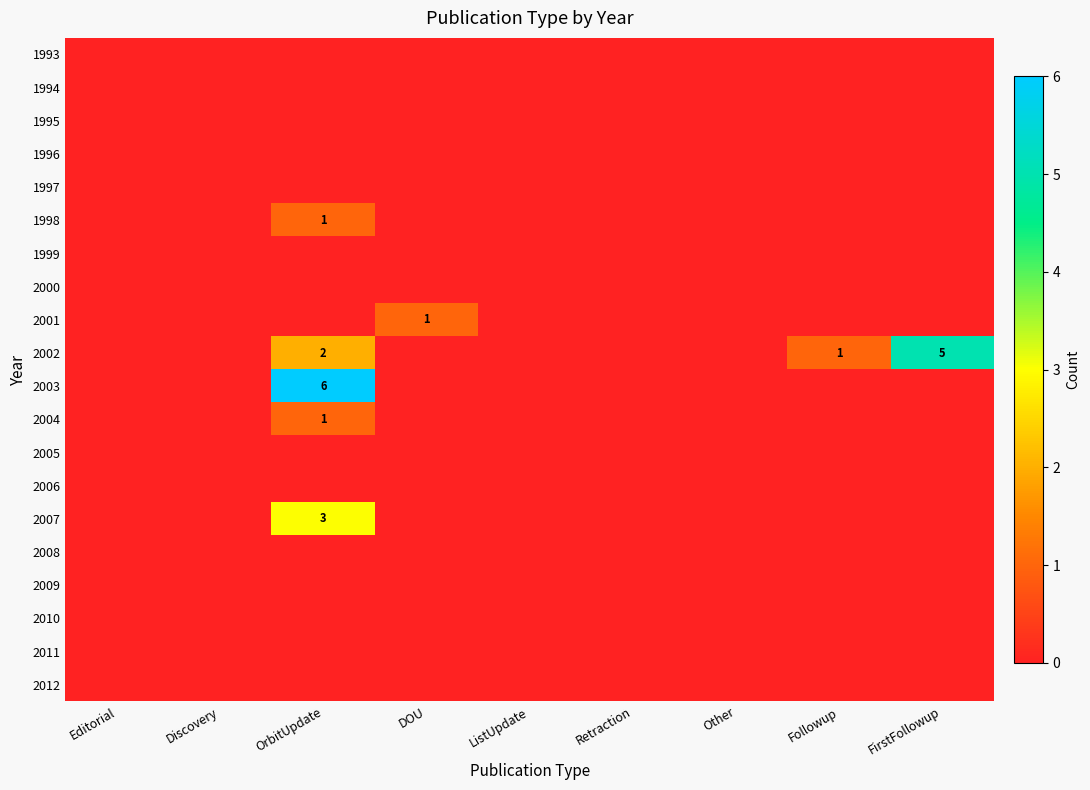

Between OrbitUpdate and Retraction, which is larger?

OrbitUpdate